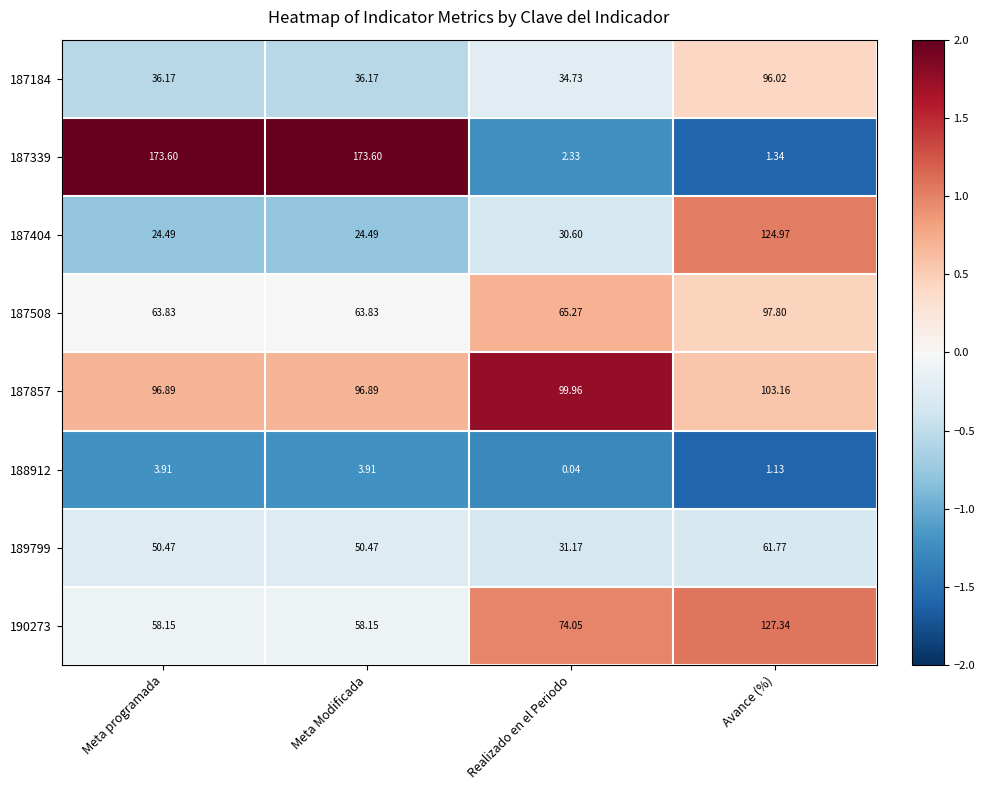

Where does the 190273 series first go above 74?

Realizado en el Periodo